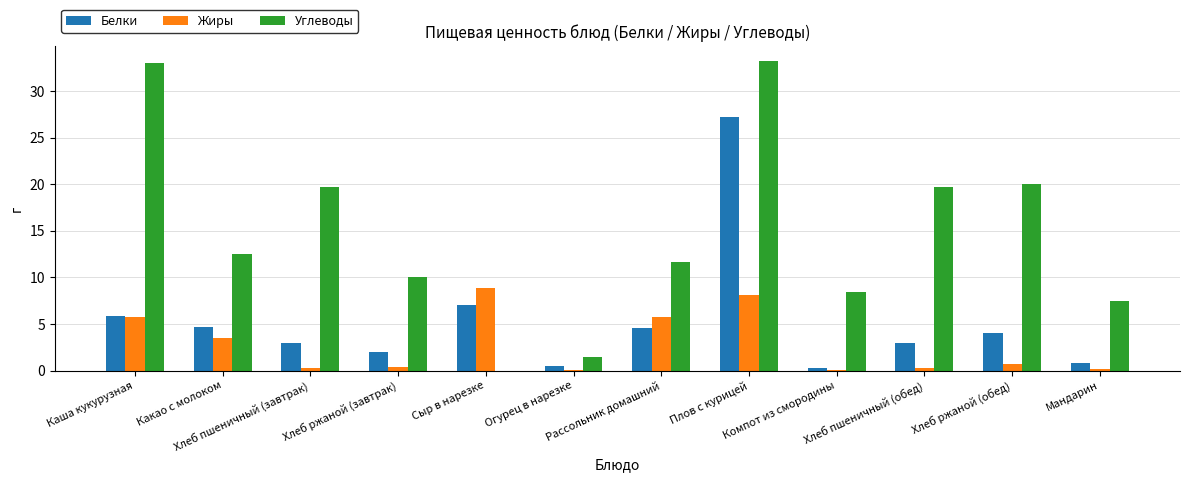

At which category is the sum across all series the highest?

Плов с курицей